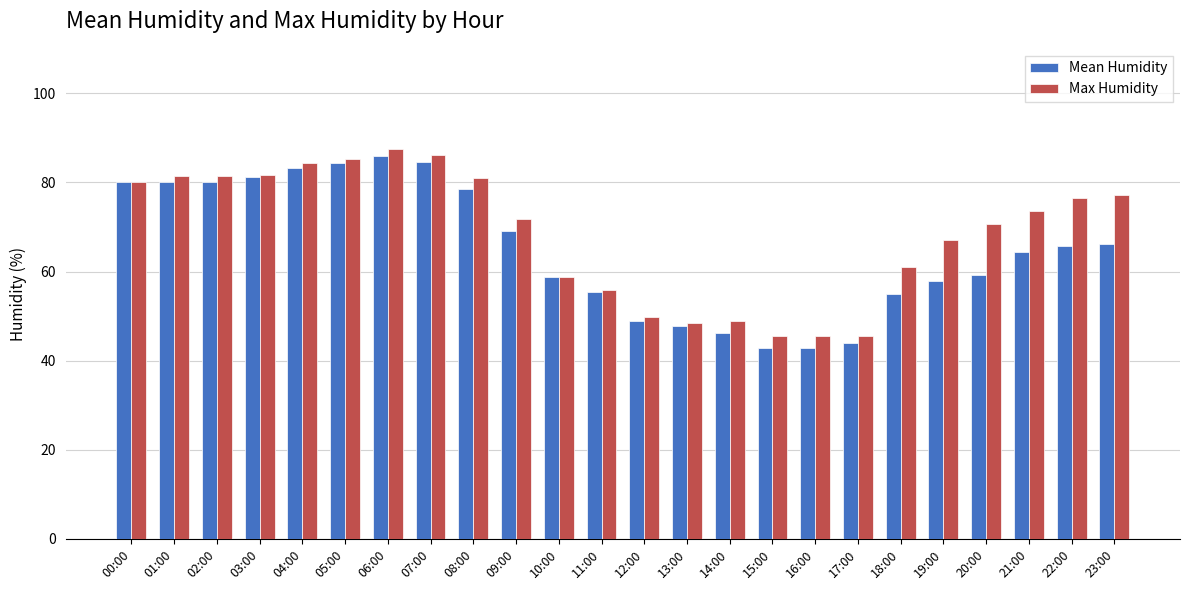

What position from the right is 09:00?

15